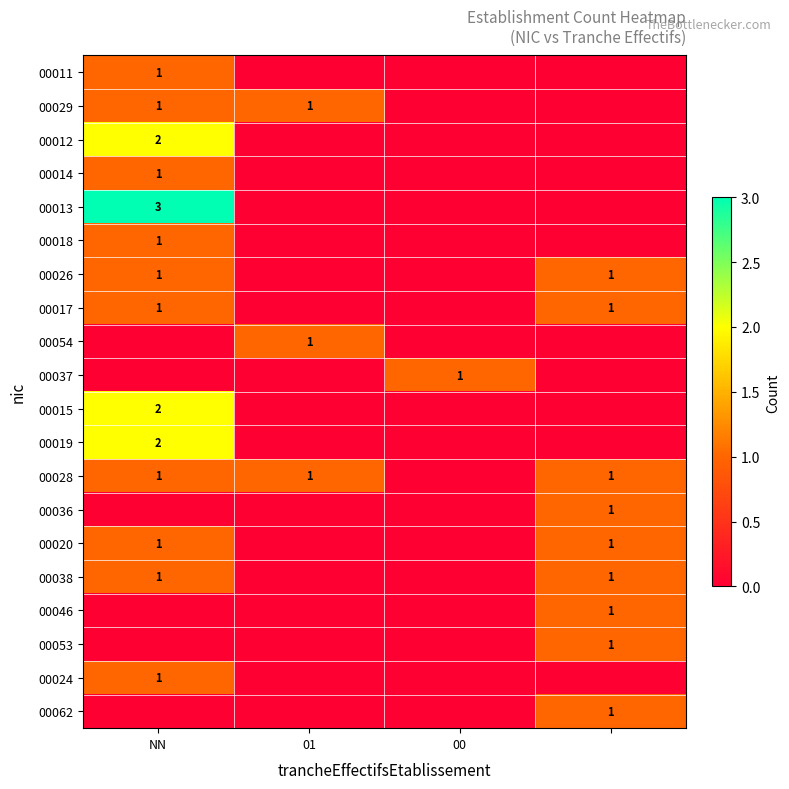

Is it true that 00029 equals 1 at NN?

True